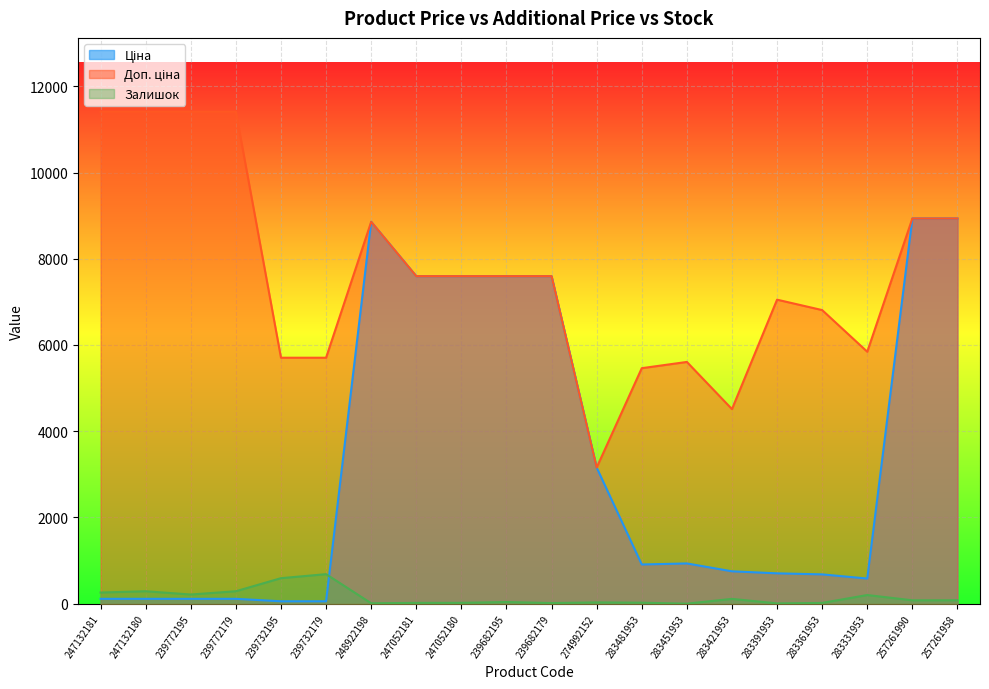

Reading right to left, list all the values displayed in this chart.

Ціна: 257261958=8934.1	257261990=8934.1	283331953=584.4	283361953=681.0	283391953=705.1	283421953=752.2	283451953=934.5	283481953=910.4	274992152=3157.9	239682179=7596.5	239682195=7596.5	247052180=7596.5	247052181=7596.5	248922198=8856.7	239732179=57.0	239732195=57.0	239772179=114.1	239772195=114.1	247132180=114.1	247132181=114.1
Доп. ціна: 257261958=8934.1	257261990=8934.1	283331953=5843.9	283361953=6809.8	283391953=7051.3	283421953=4513.3	283451953=5607.2	283481953=5462.3	274992152=3158.0	239682179=7596.5	239682195=7596.5	247052180=7596.5	247052181=7596.5	248922198=8856.7	239732179=5705.0	239732195=5705.0	239772179=11410.0	239772195=11410.0	247132180=11410.0	247132181=11410.0
Залишок: 257261958=81.0	257261990=80.0	283331953=202.0	283361953=19.0	283391953=8.0	283421953=113.0	283451953=2.0	283481953=24.0	274992152=31.0	239682179=16.0	239682195=40.0	247052180=21.0	247052181=20.0	248922198=11.0	239732179=686.0	239732195=593.0	239772179=290.0	239772195=214.0	247132180=290.0	247132181=260.0